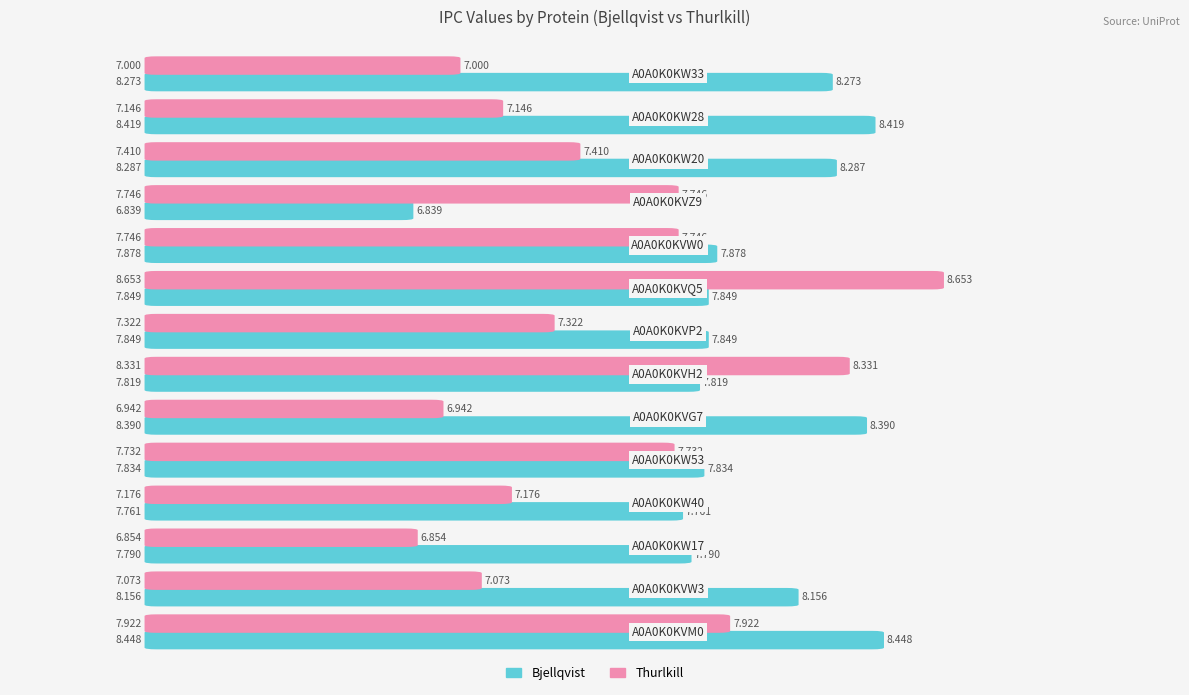

Where does the Bjellqvist series first go above 7?

A0A0K0KVM0